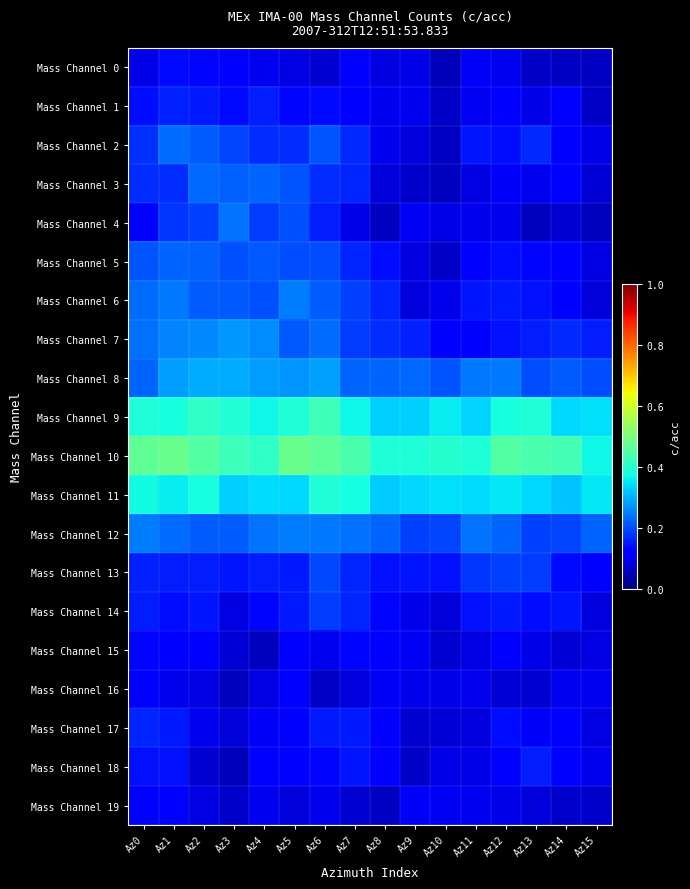

Which has a higher value, Az1 or Az13?

Az1